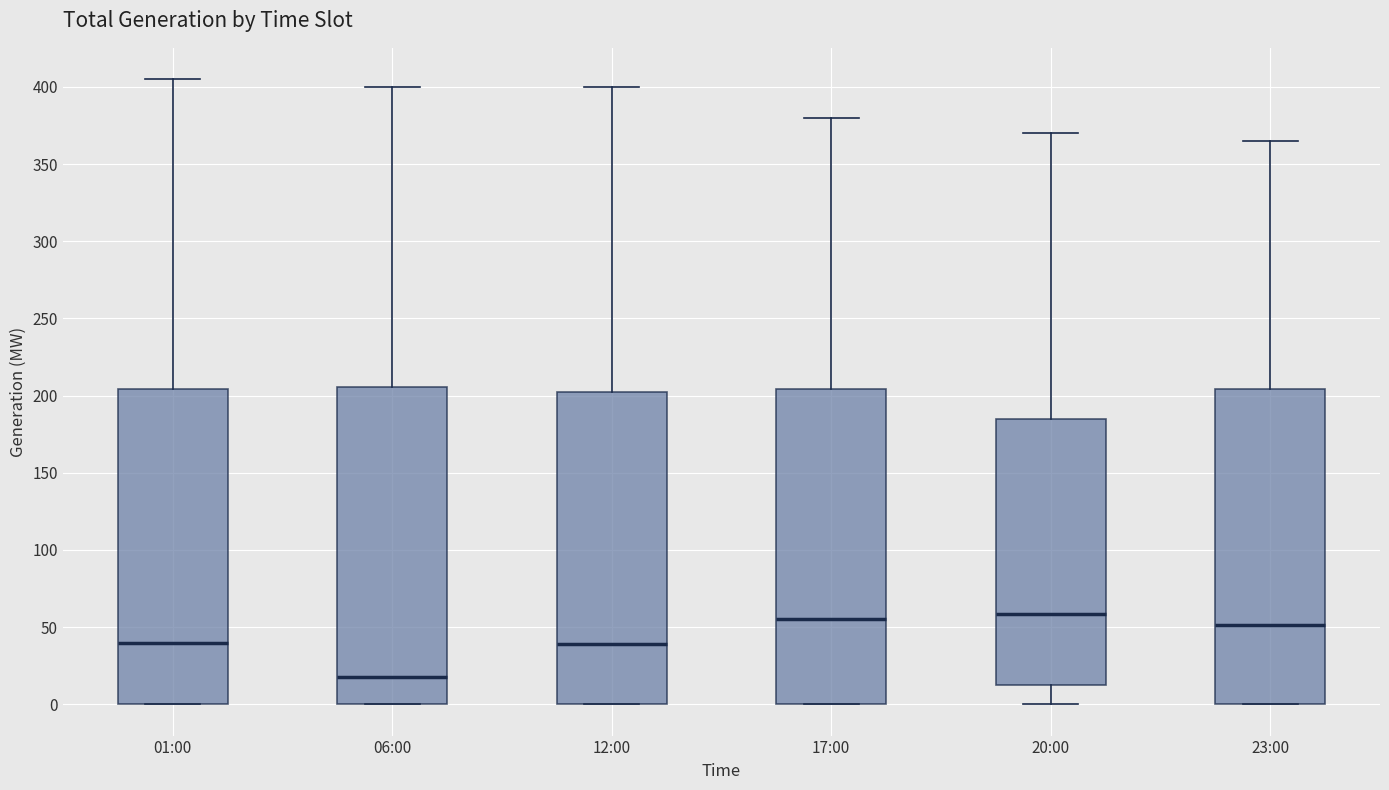

Which box has the lowest median line?

06:00